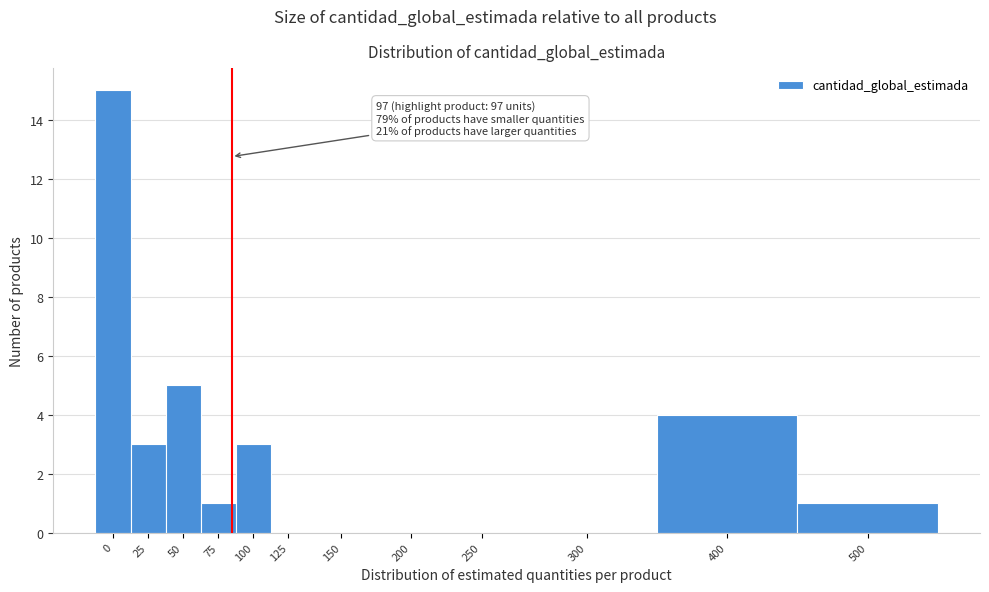

Reading left to right, what are all the values shown in this chart?

0=15	25=3	50=5	75=1	100=3	125=0	150=0	200=0	250=0	300=0	400=4	500=1